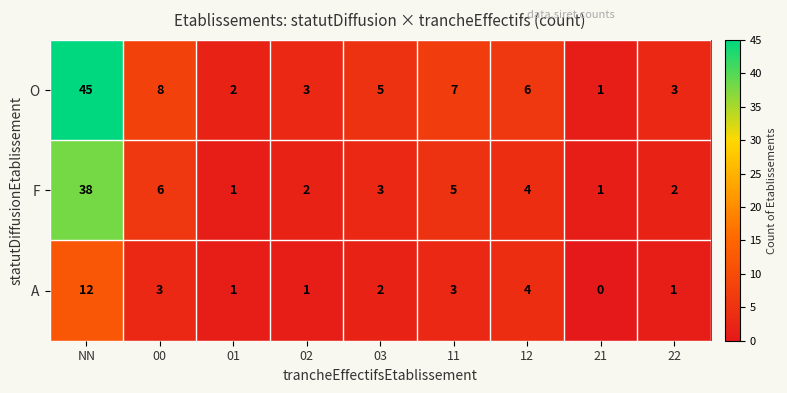

Which label corresponds to the largest value in the chart?

NN